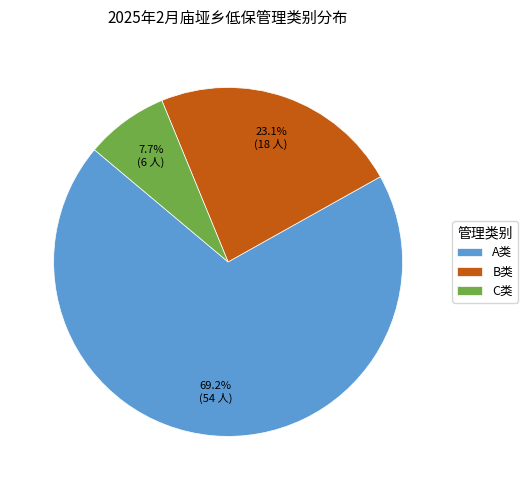

Rank the categories by value from lowest to highest.

C类, B类, A类